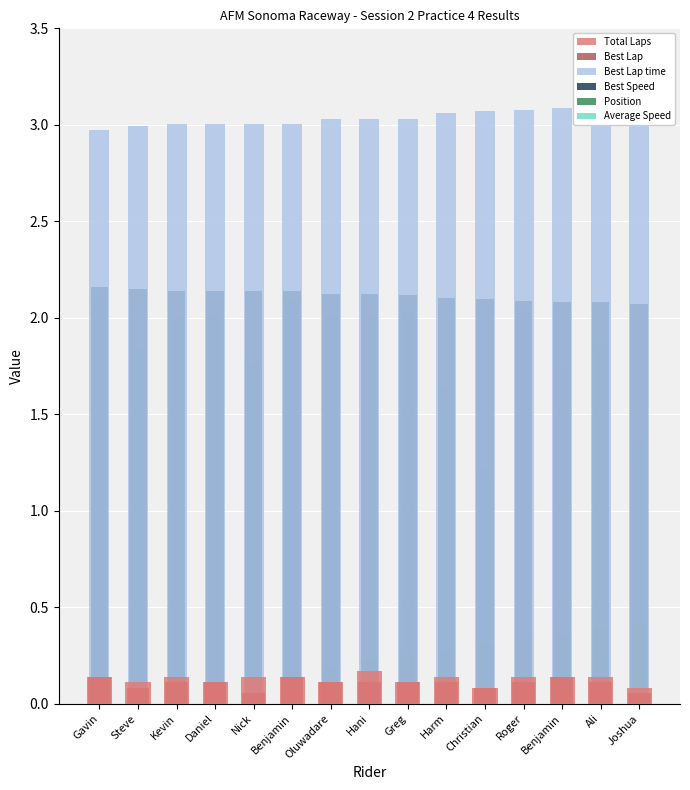

Is it true that Best Lap time equals 3.1 at Harm?

True